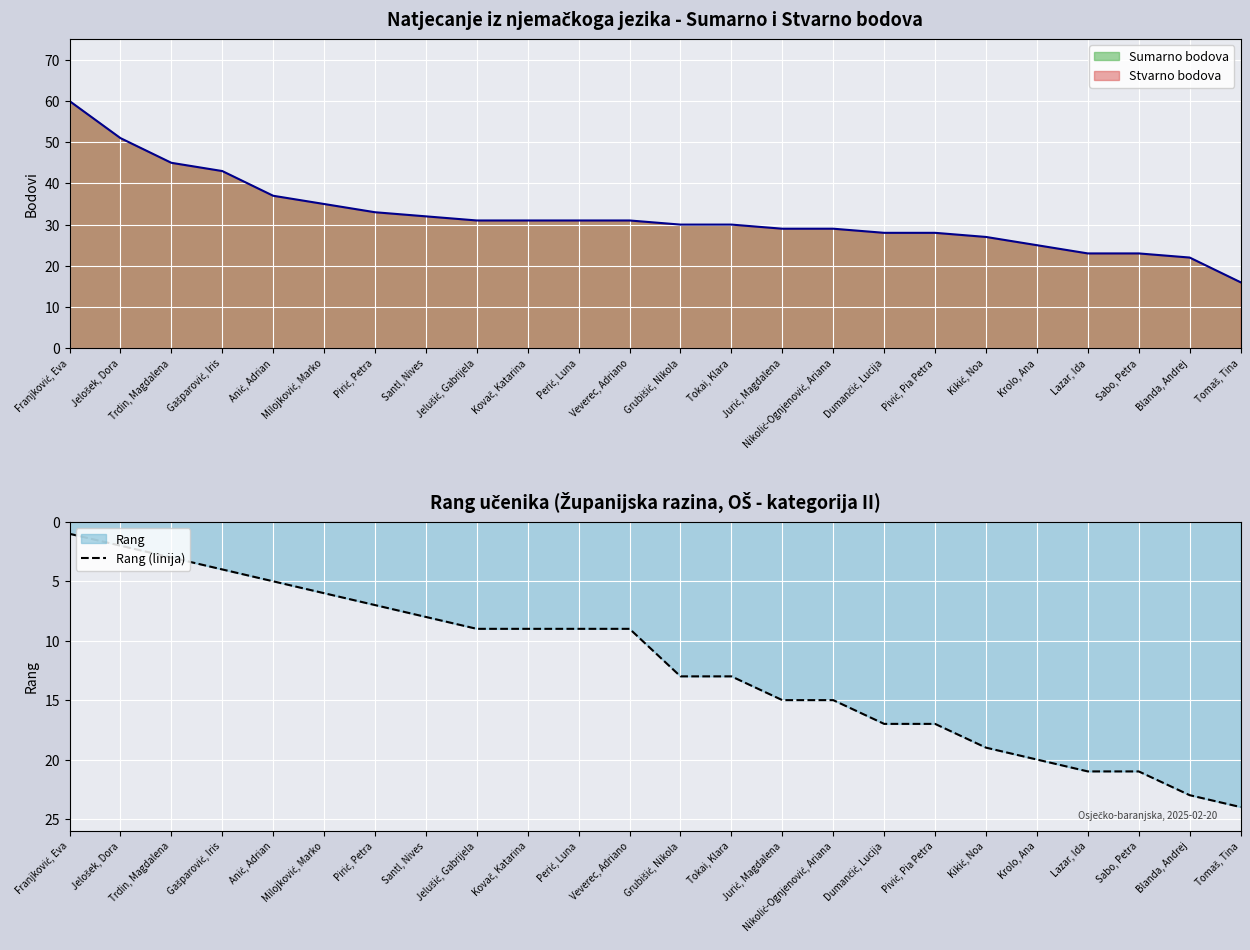

What is the sum of the values at Kovač, Katarina and Pirić, Petra?

16